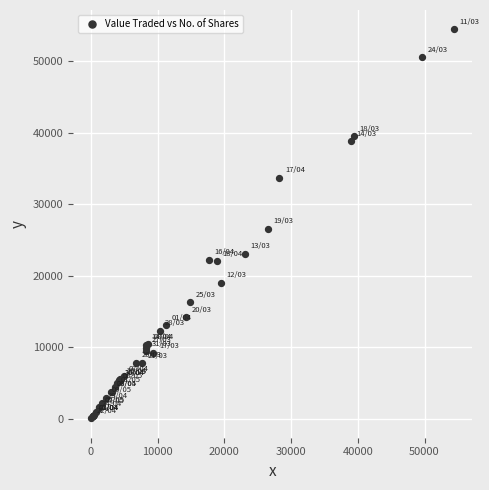

What Y value in the scatter plot is closest to 27258?

26557